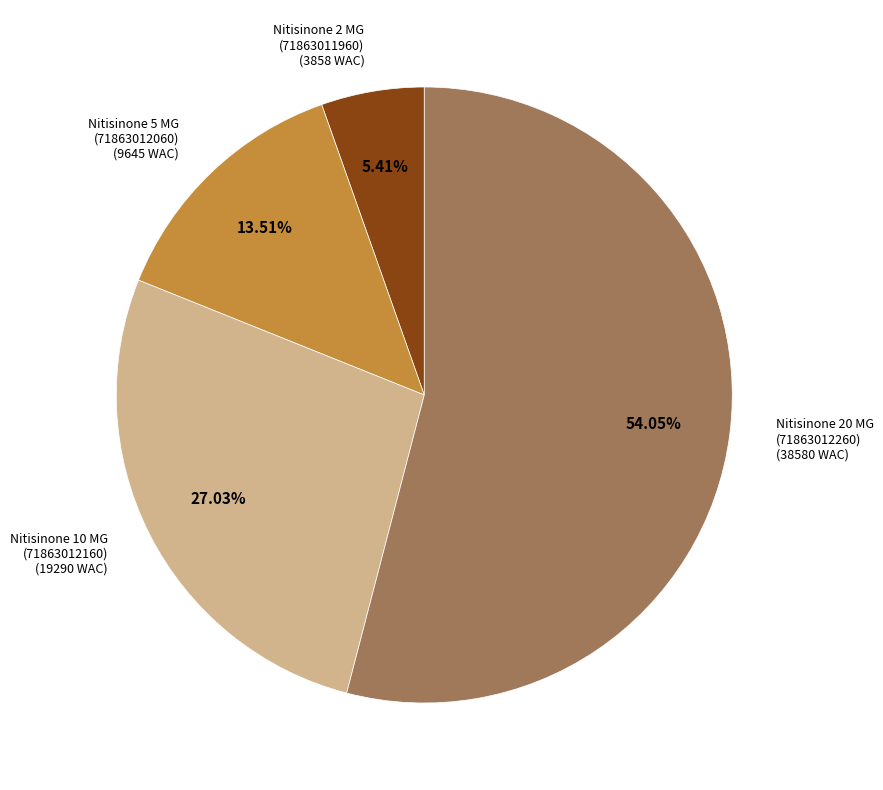

Which has a higher value, Nitisinone 2 MG (71863011960) or Nitisinone 5 MG (71863012060)?

Nitisinone 5 MG (71863012060)